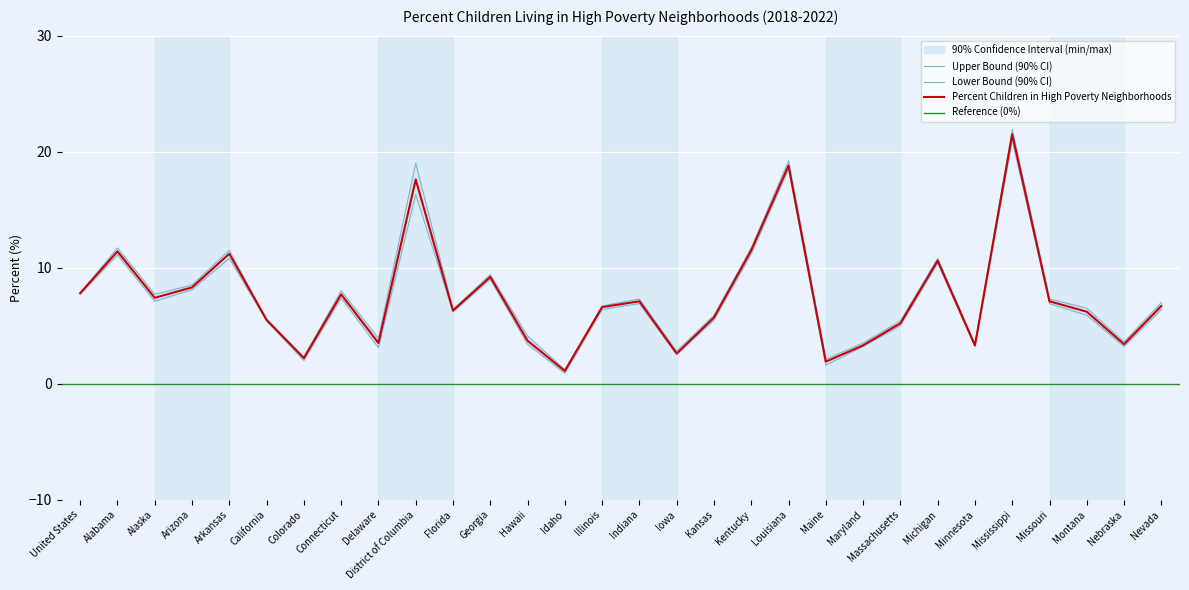

Count the number of categories in the chart.

30